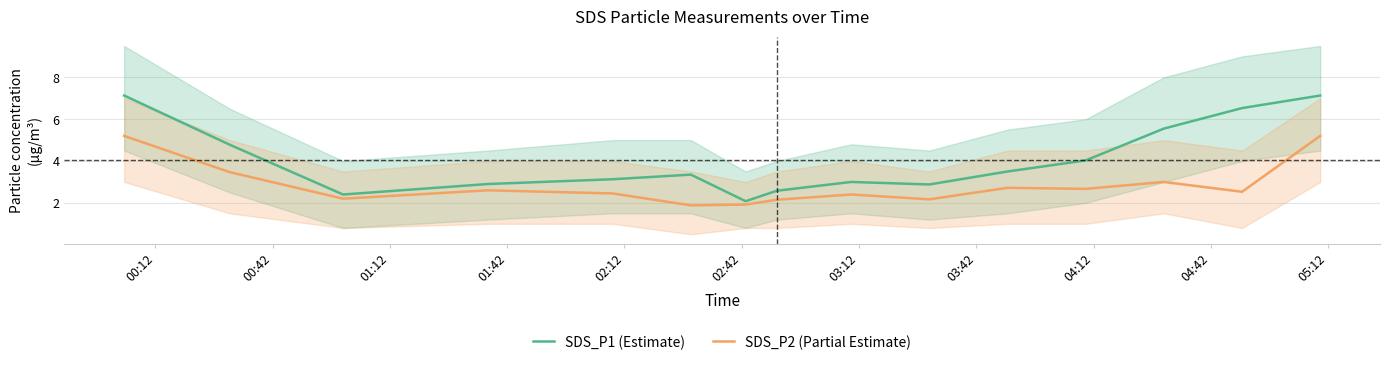

How many categories are shown in the chart?

15